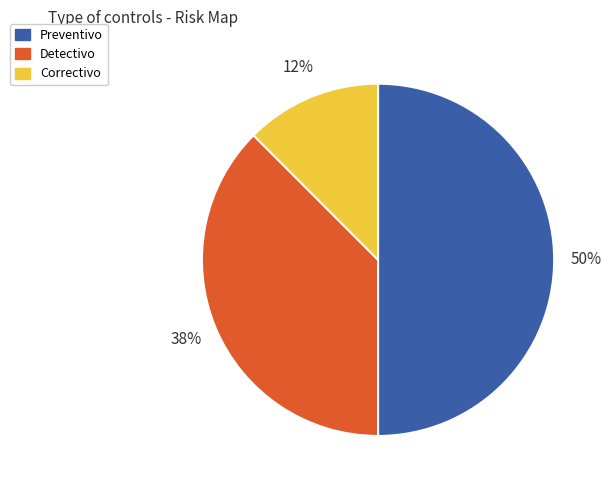

To the nearest percent, what is the average slice percentage?

33%